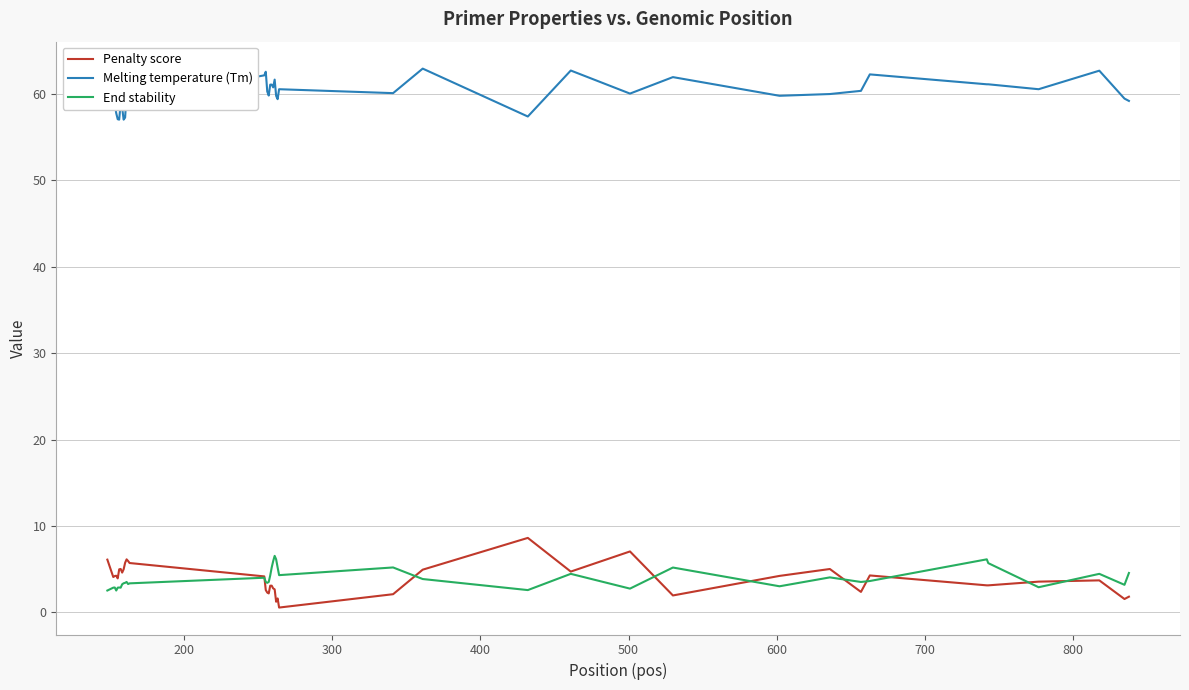

True or false: End stability and Melting temperature (Tm) cross at least once.

False